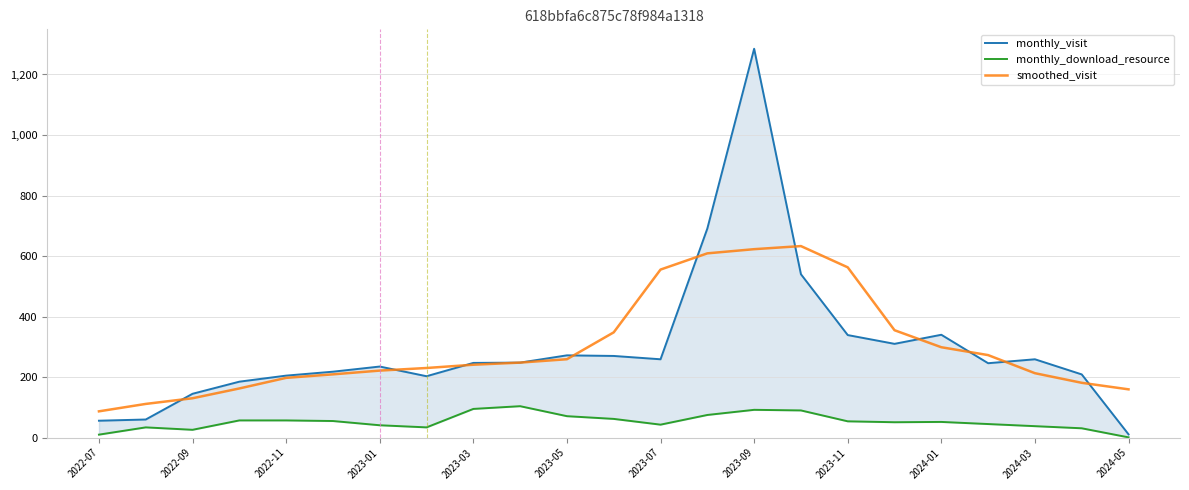

What is the average value of the monthly_visit series?

297.1